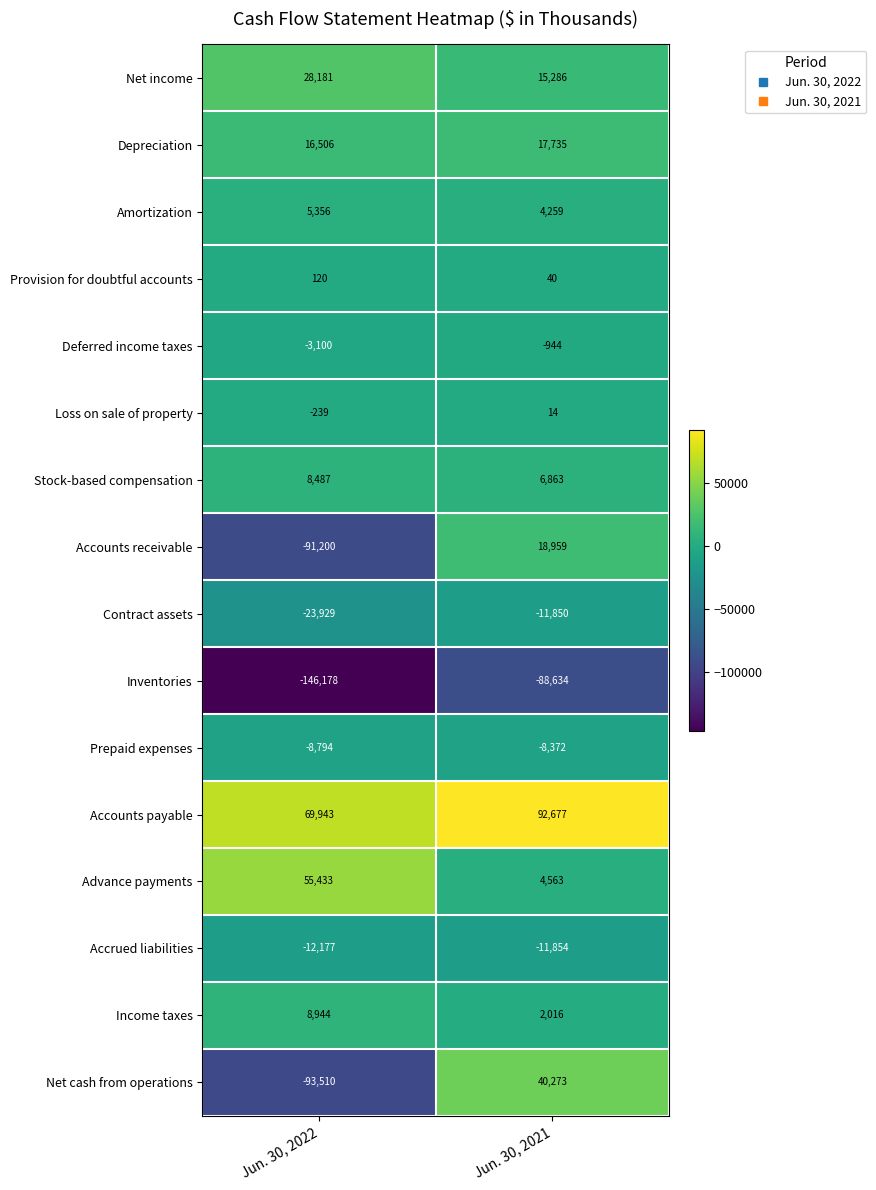

Count the number of data series in this chart.

16